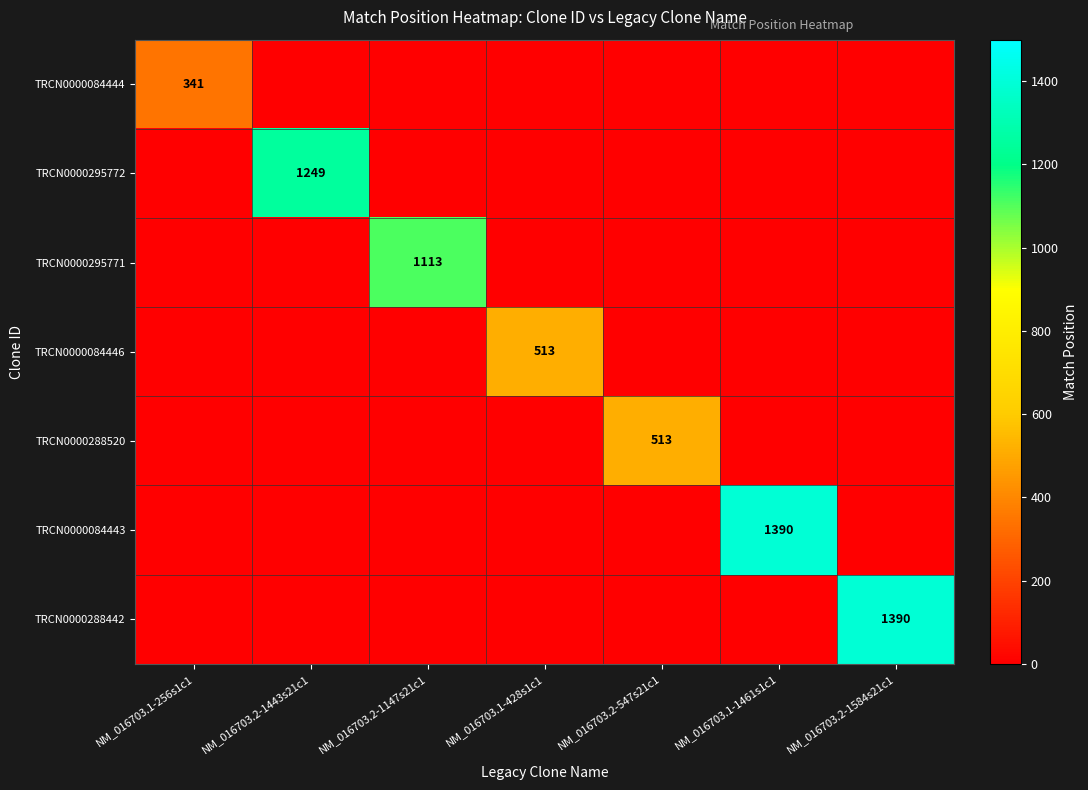

What is the sum of all TRCN0000288442 values?

1390